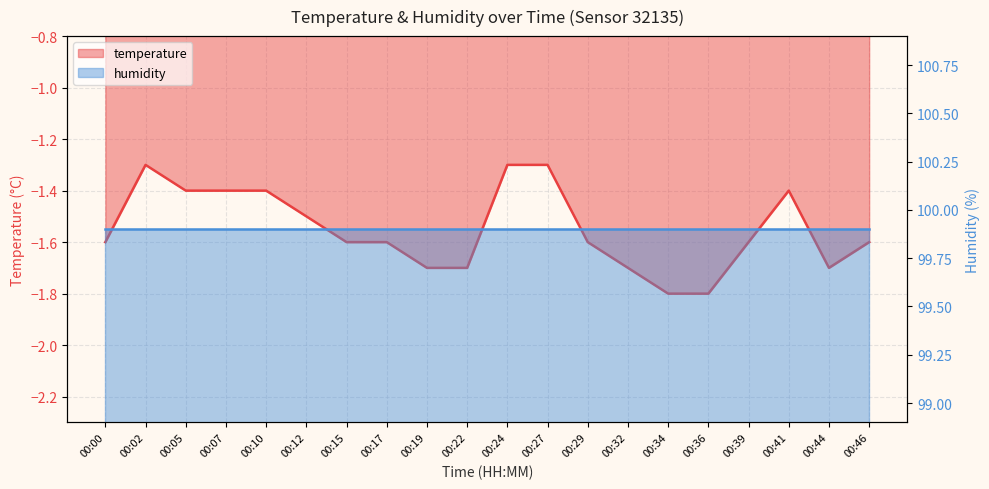

Reading left to right, list all the values displayed in this chart.

00:00=-1.6	00:02=-1.3	00:05=-1.4	00:07=-1.4	00:10=-1.4	00:12=-1.5	00:15=-1.6	00:17=-1.6	00:19=-1.7	00:22=-1.7	00:24=-1.3	00:27=-1.3	00:29=-1.6	00:32=-1.7	00:34=-1.8	00:36=-1.8	00:39=-1.6	00:41=-1.4	00:44=-1.7	00:46=-1.6